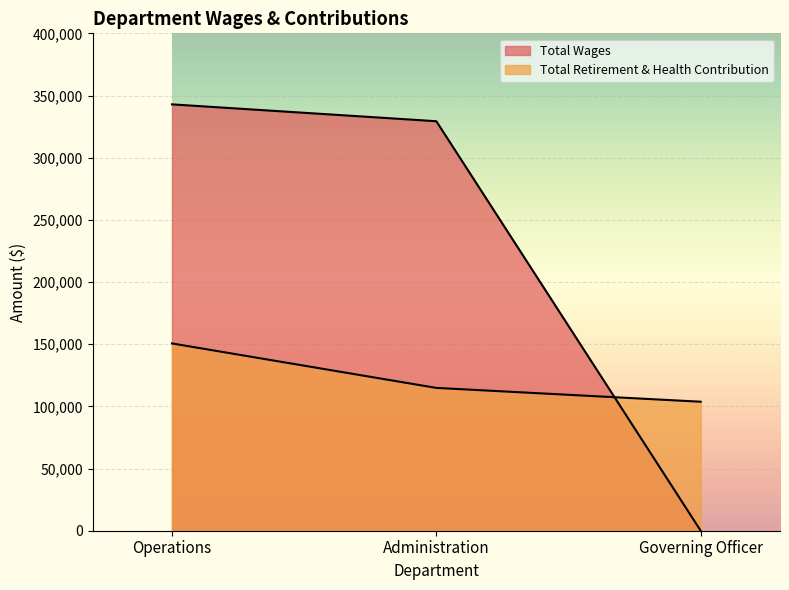

What position from the right is Administration?

2